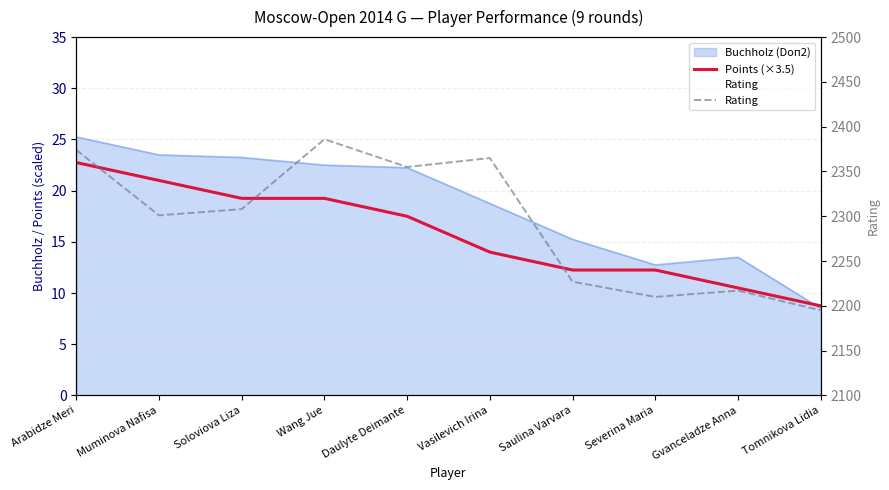

True or false: Rating has a value of 2210.0 at Severina Maria.

True